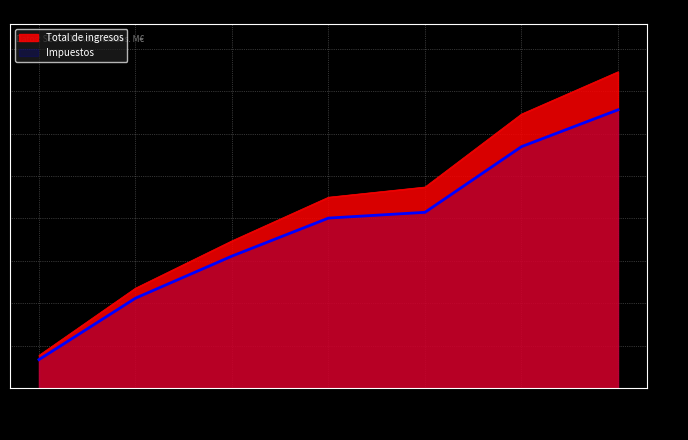

Is the value of Impuestos at Enero greater than the value of Total de ingresos at Enero?

No